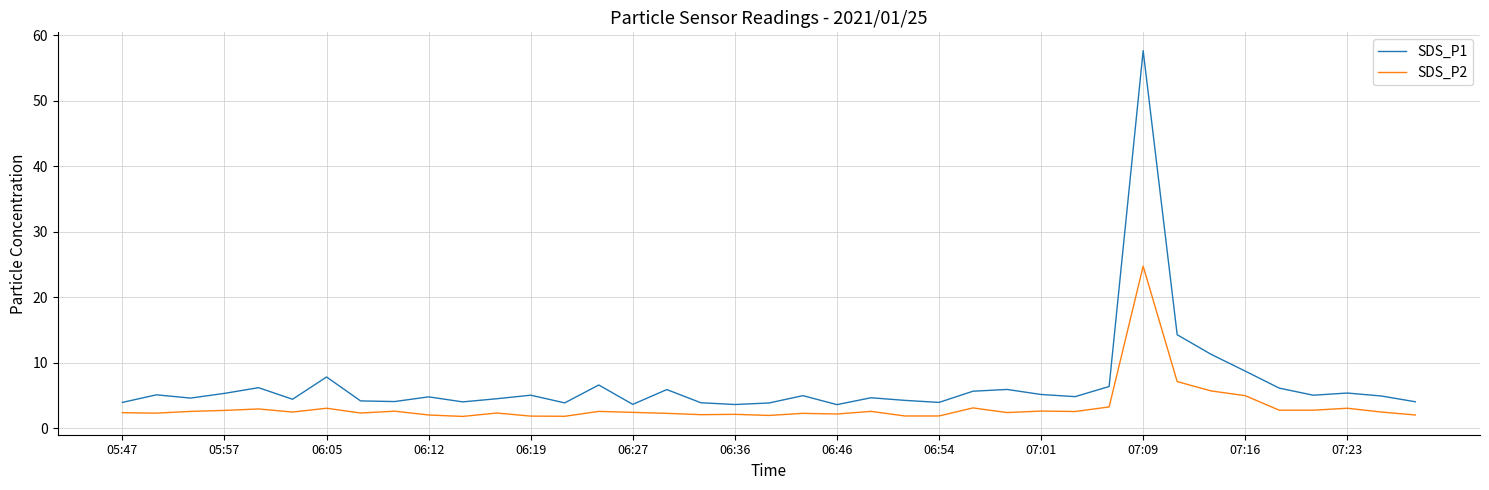

Rank the series by their maximum value, from highest to lowest.

SDS_P1, SDS_P2